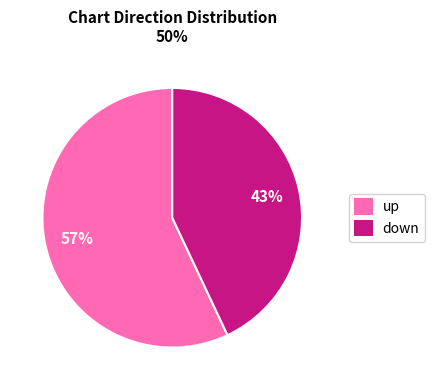

Approximately how many times larger is the value at down compared to up?

0.8